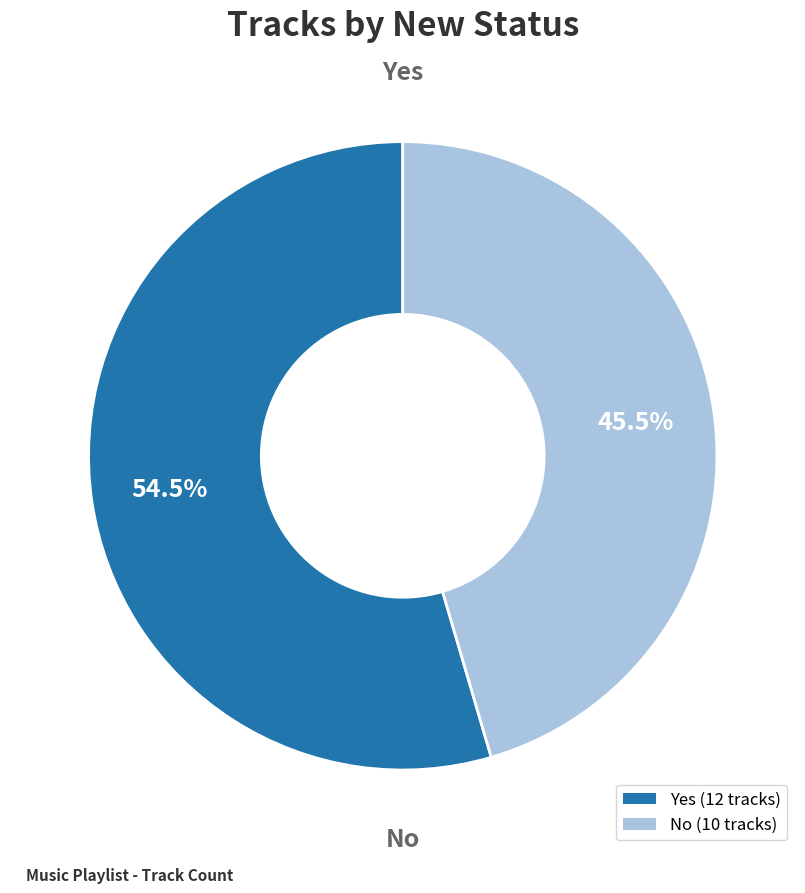

The Yes slice represents 65% of the pie. True or false?

False